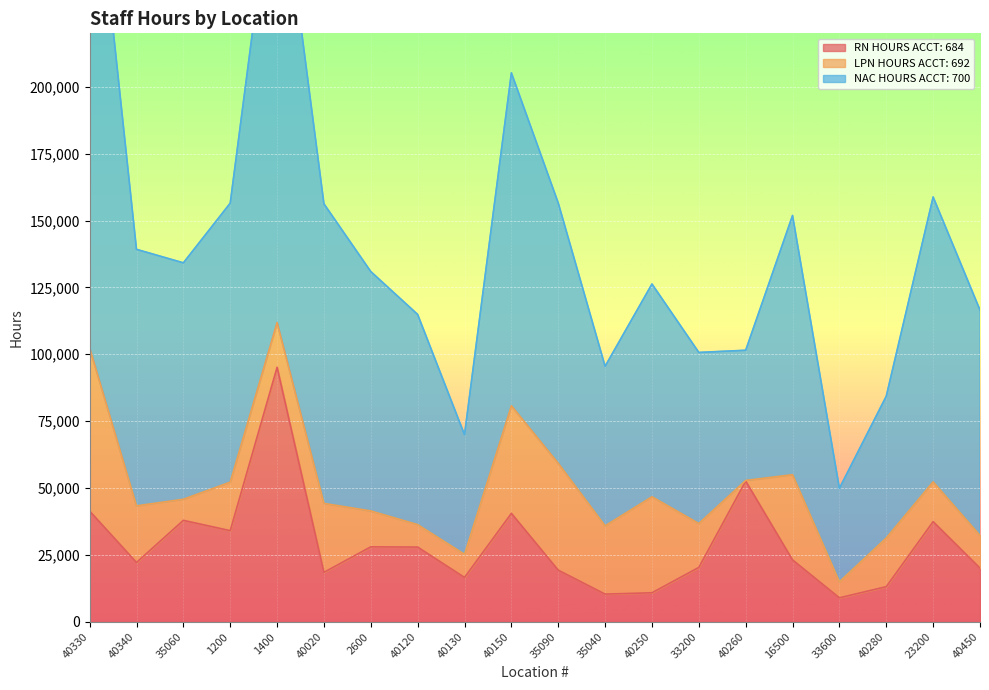

True or false: RN HOURS ACCT: 684 has a value of 34107 at 40450.

False